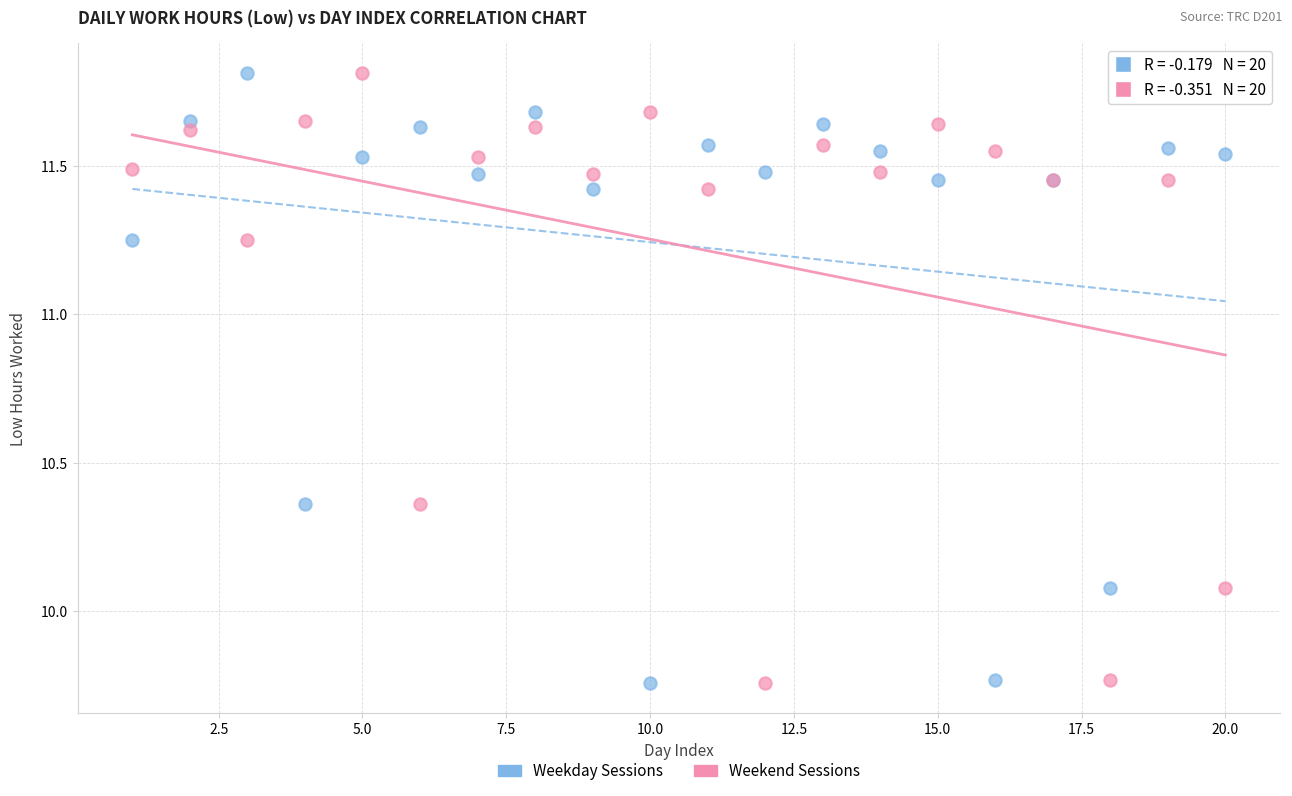

What is the X range (max minus min) for the scatter plot?

19.0